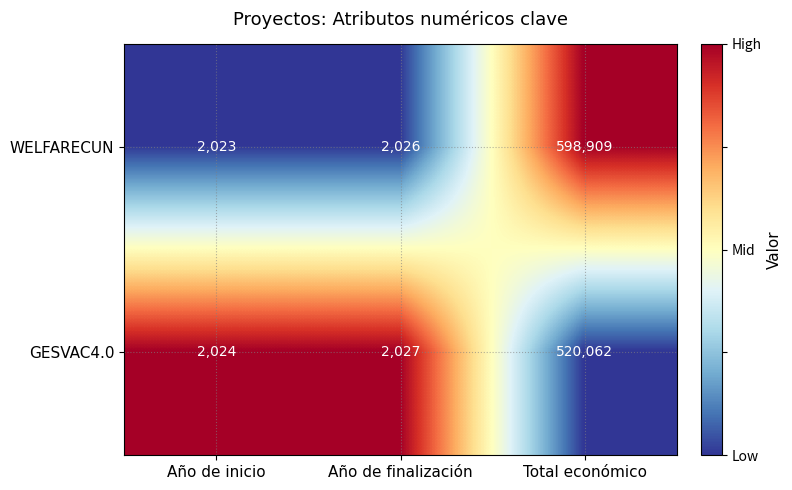

What is the total value across all series at Año de inicio?

4047